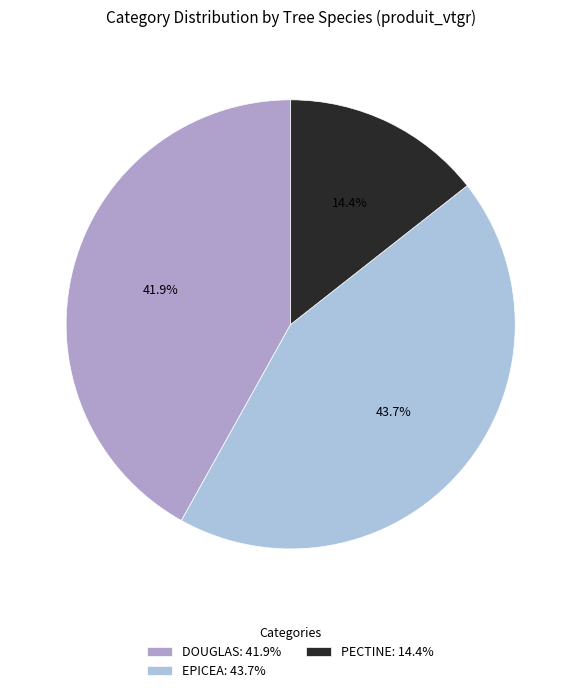

What is the ratio of the value at PECTINE: 14.4% to the value at EPICEA: 43.7%?

0.3